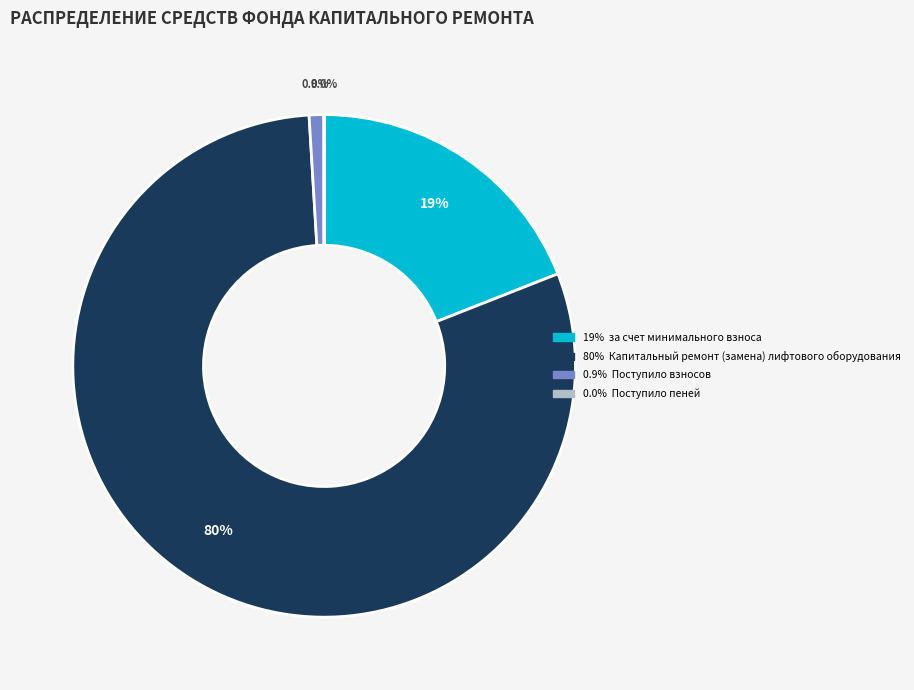

To the nearest percent, what is the difference between the largest and smallest slice percentages?

80%